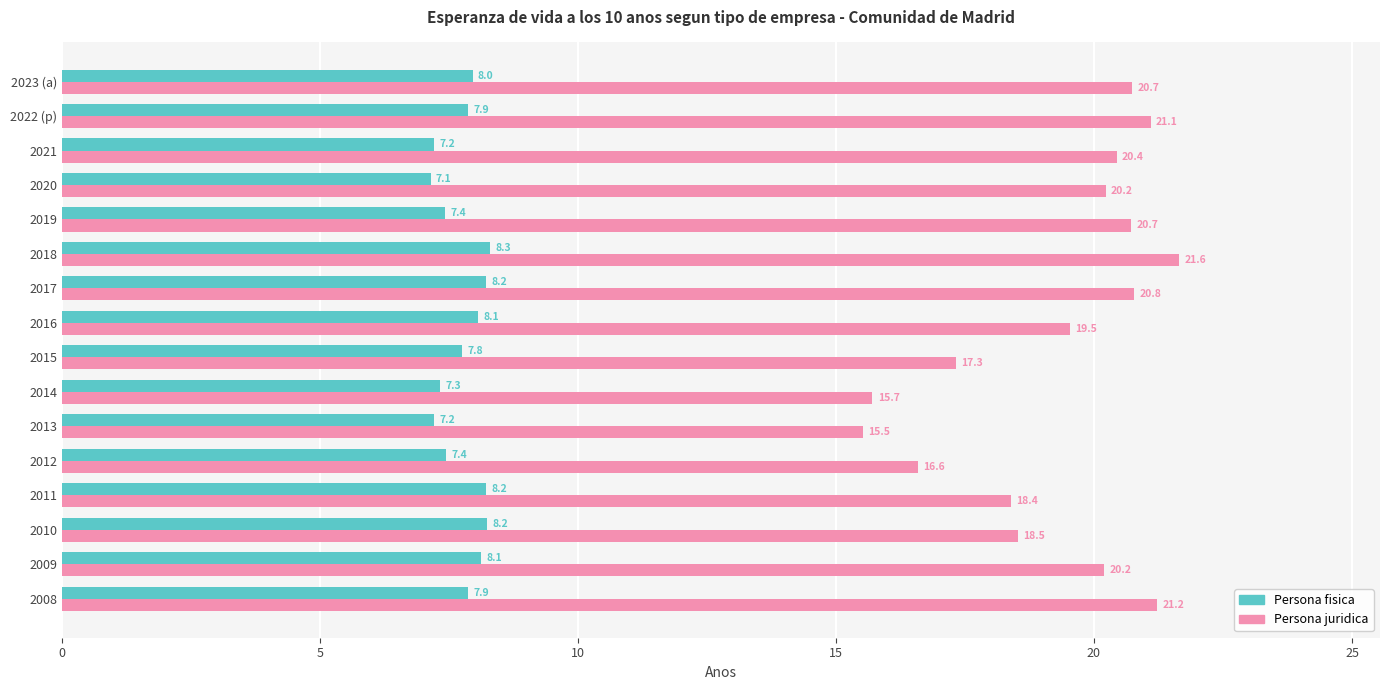

Which series has the widest spread of values?

Persona juridica